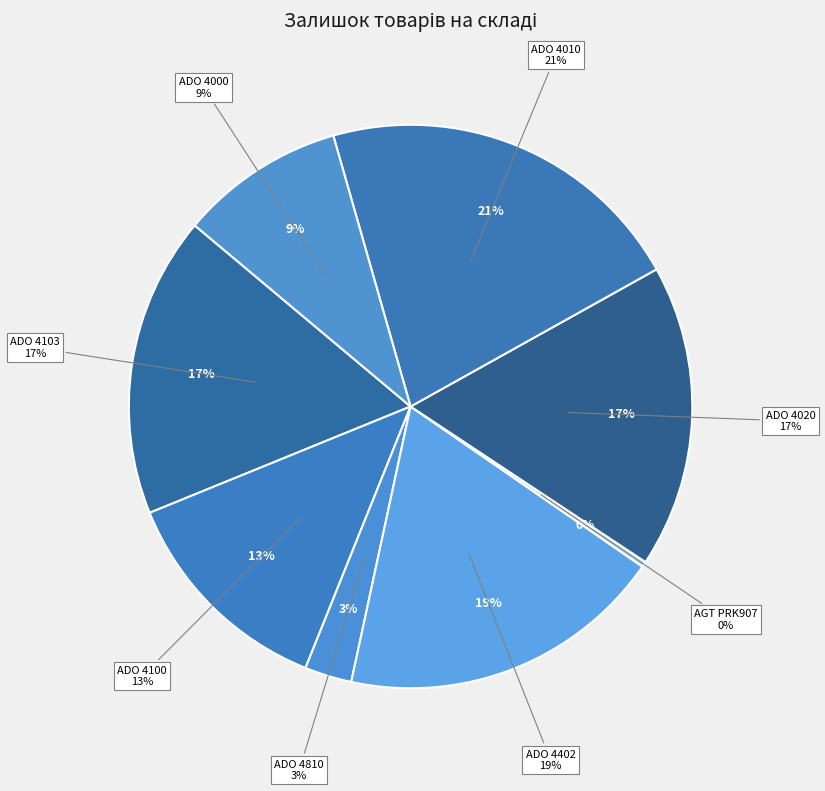

What is the largest slice in the pie chart?

ADO 4010